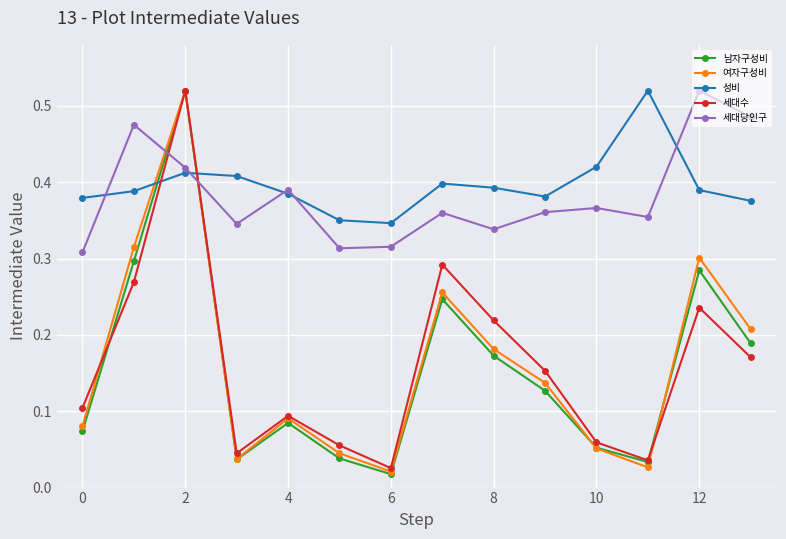

True or false: 세대수 and 남자구성비 cross at least once.

True